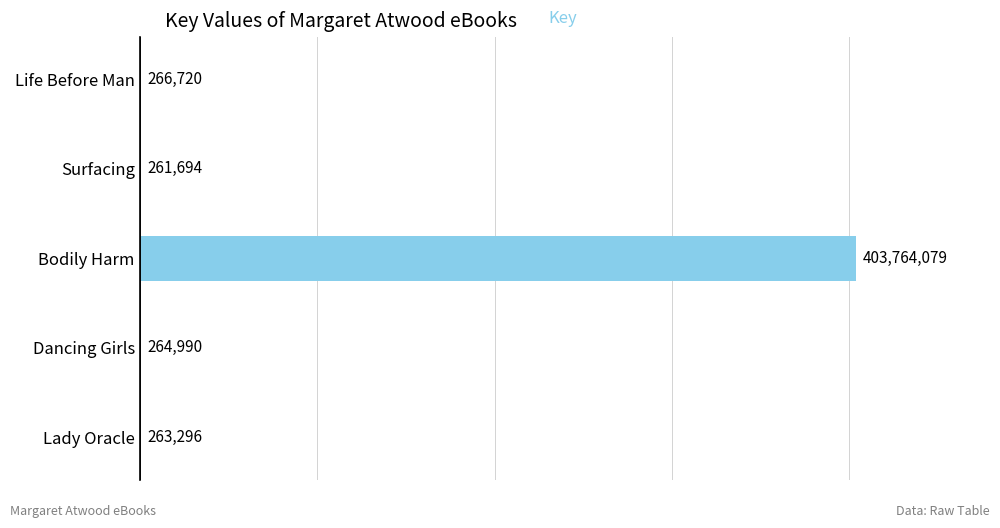

Where is the data nearest to the value 202012886?

Life Before Man